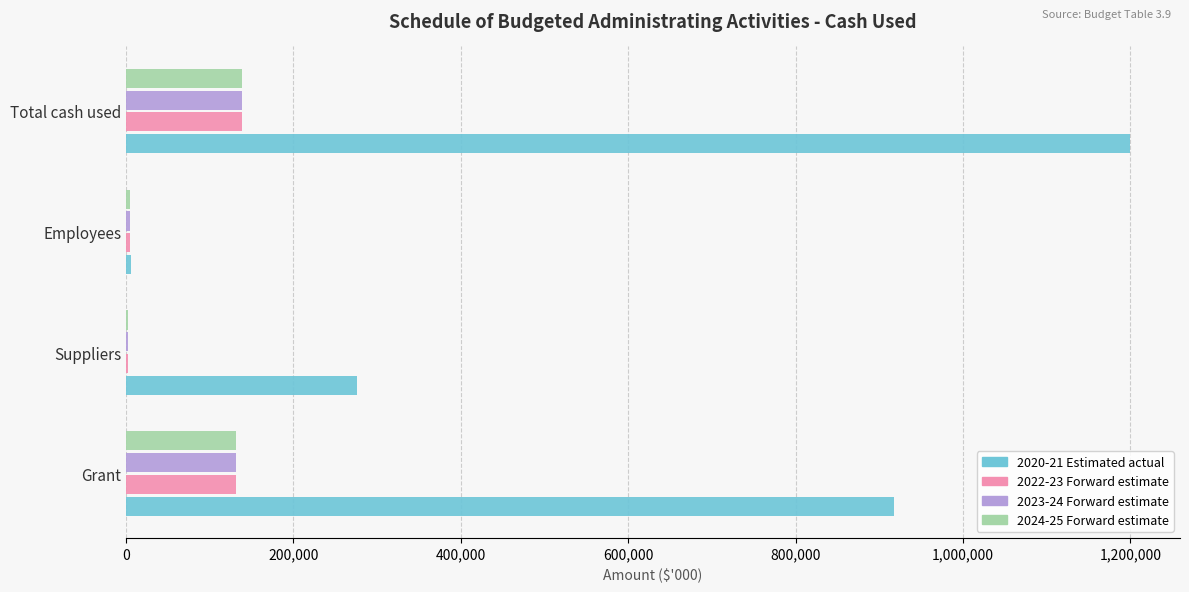

How many categories are shown in the chart?

4